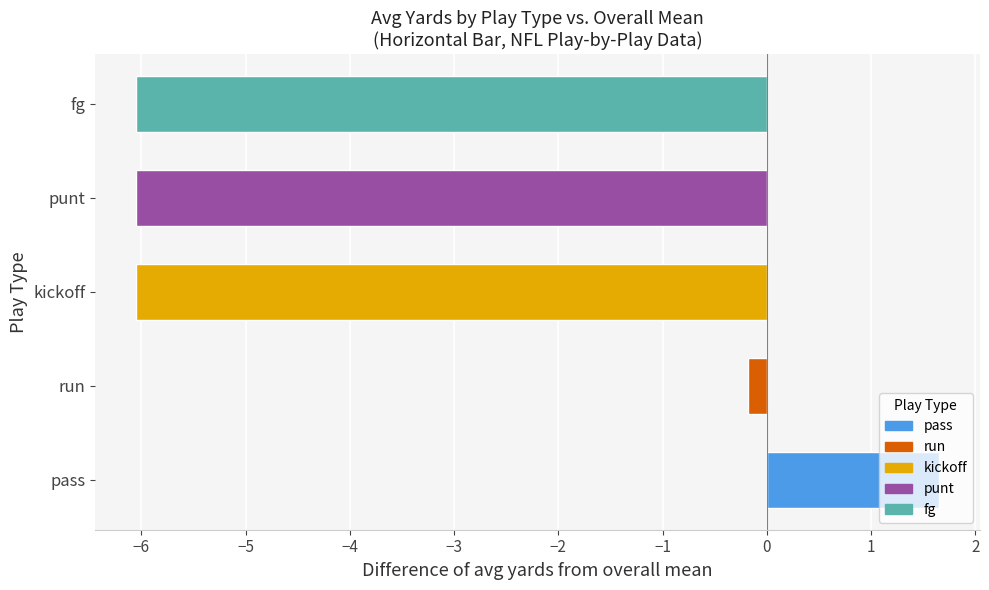

Is it true that the value at pass is 1.7?

True